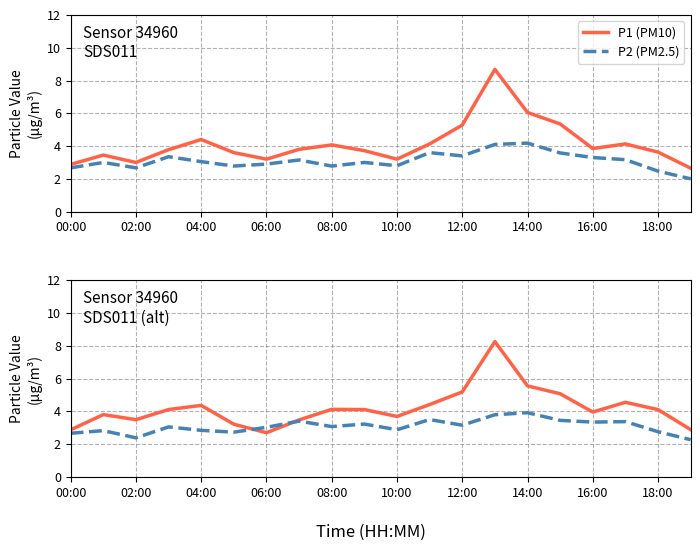

True or false: P1 (PM10) and P2 (PM2.5) intersect in this chart.

True